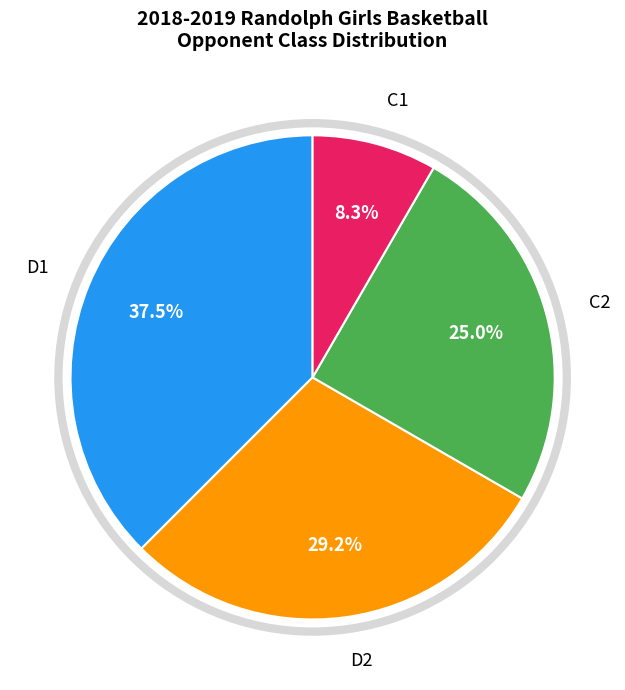

Is there a majority slice in this chart?

No